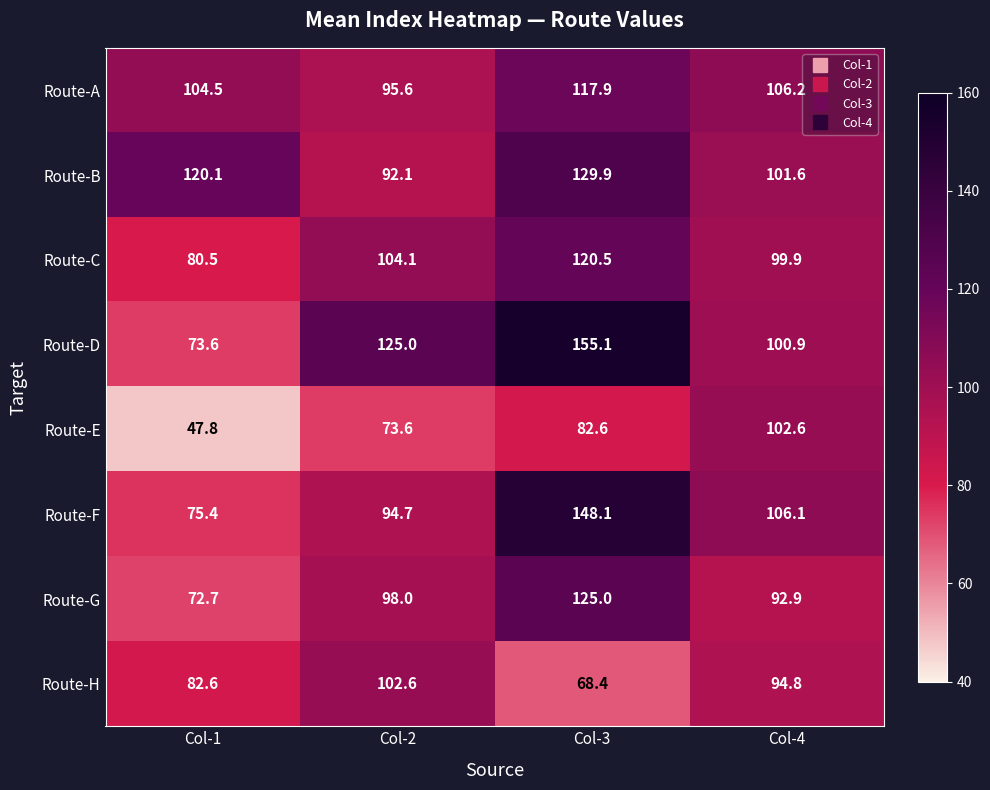

At how many categories does at least one series exceed 105?

4